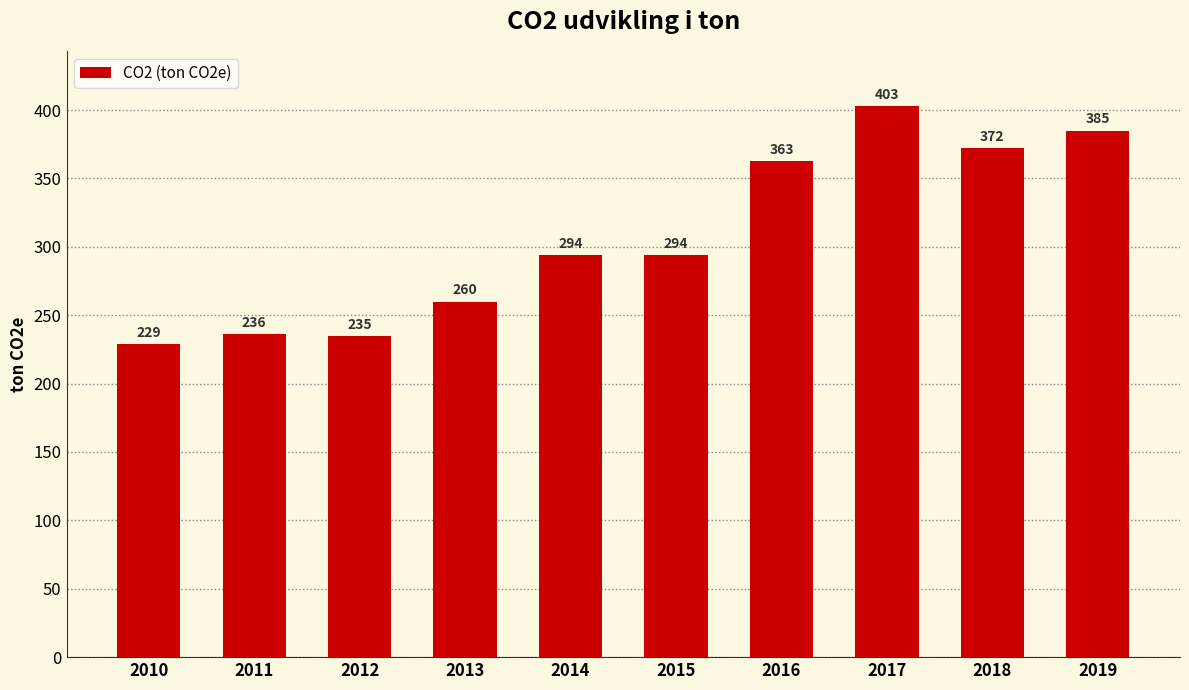

Reading left to right, list all the values displayed in this chart.

229	236	235	260	294	294	363	403	372	385